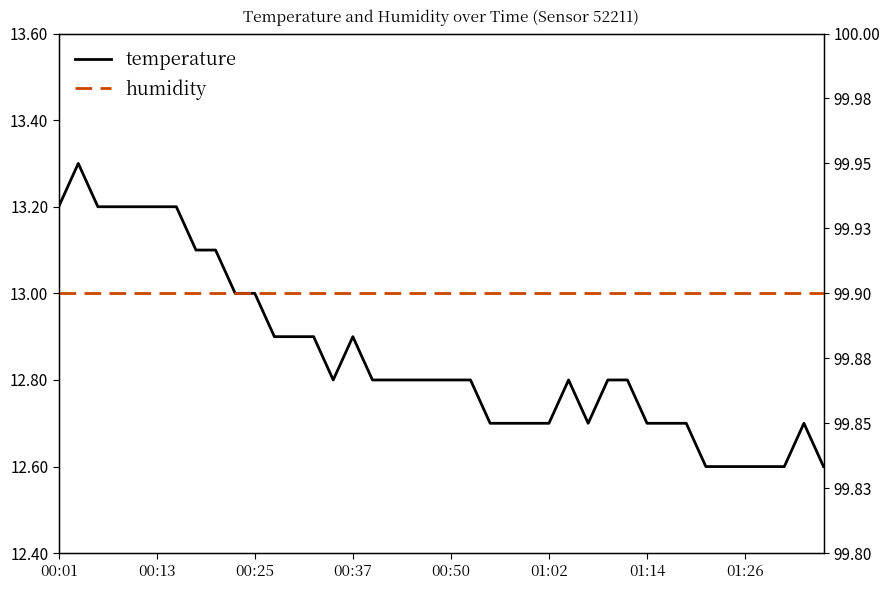

What position from the right is 26?

14